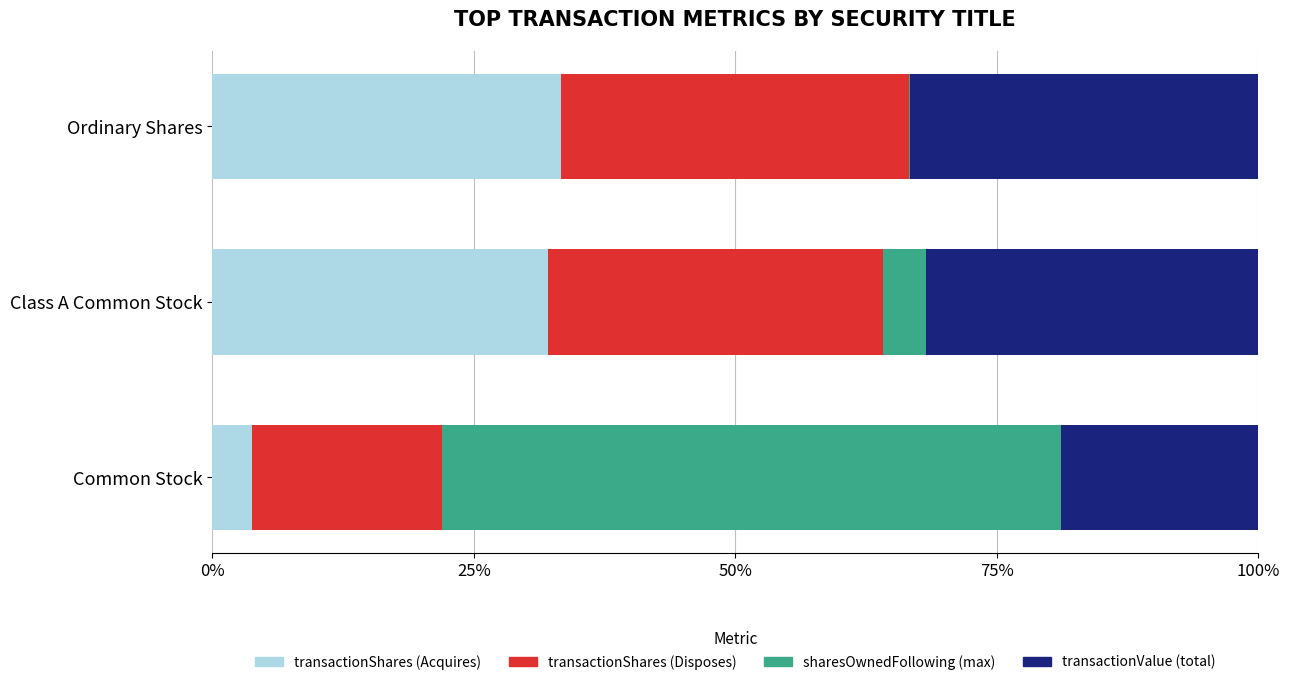

What value does the transactionShares (Acquires) series have at Common Stock?

3.8